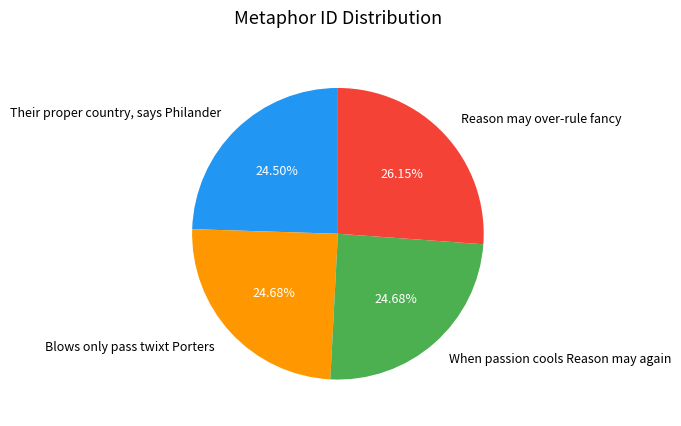

Which slice is the largest?

Reason may over-rule fancy